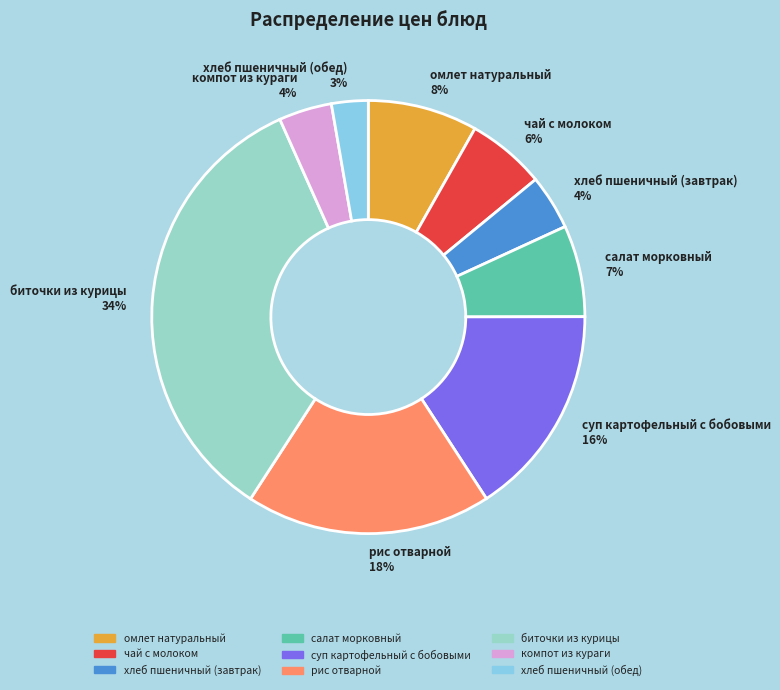

Between хлеб пшеничный (обед) and компот из кураги, which is larger?

компот из кураги